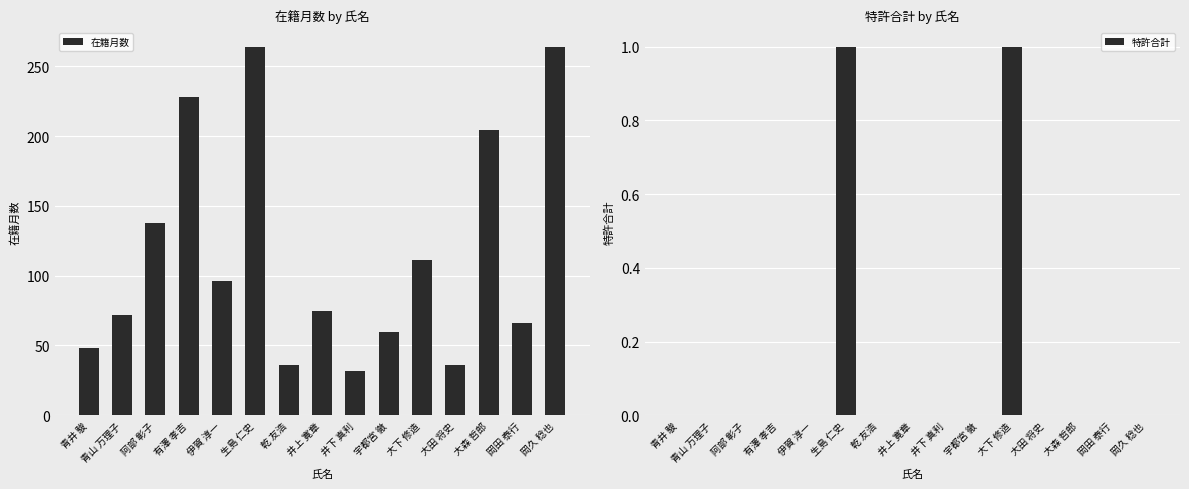

How many values in 特許合計 are above zero?

2